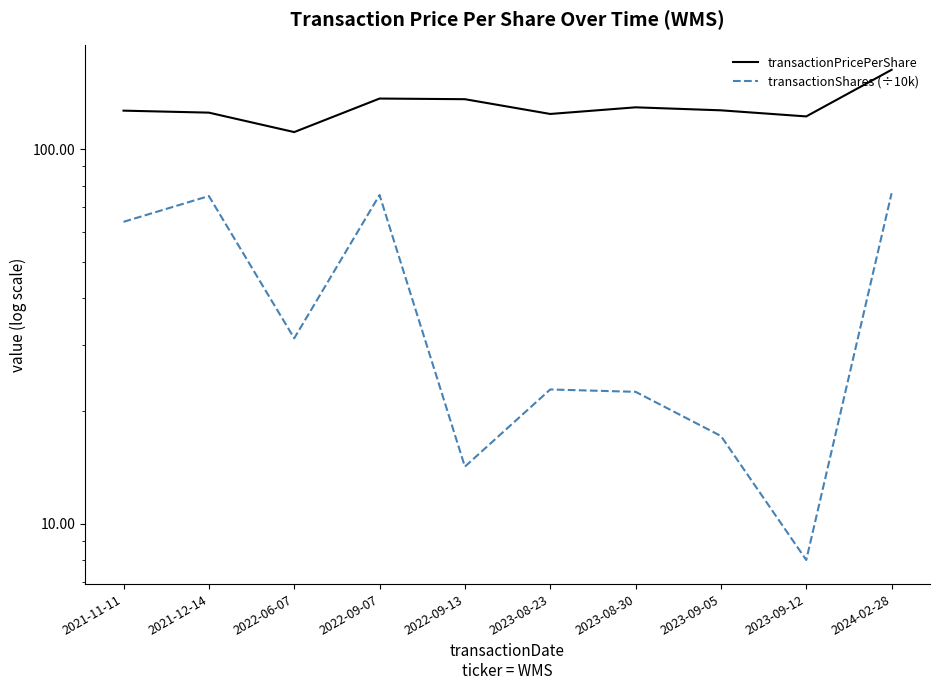

What is the total value across all series at 2022-09-13?

150.2